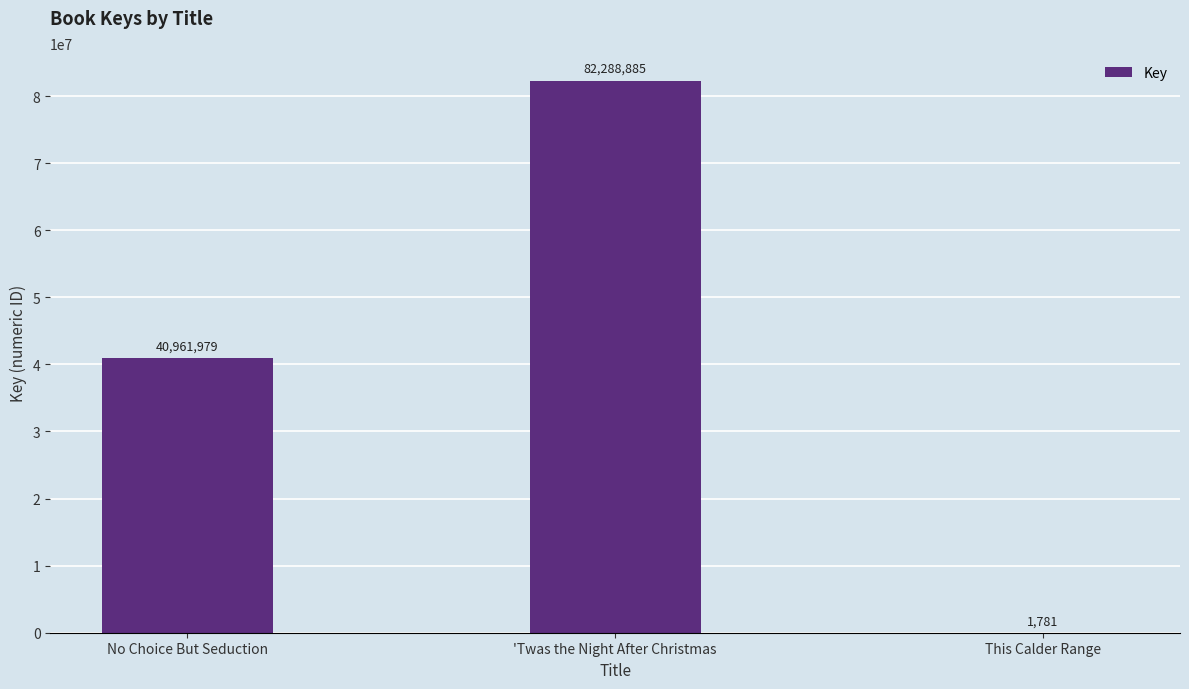

What is the sum of all values?

123252645